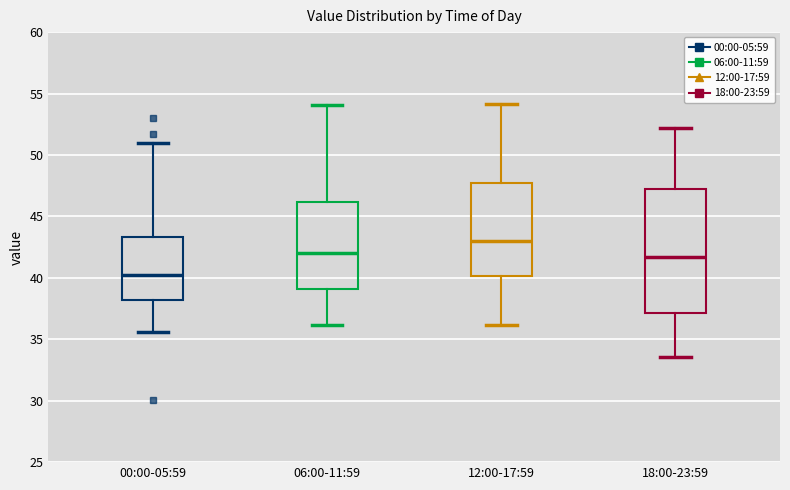

Where does the upper whisker of the box for 00:00-05:59 end on the y-axis? The values are not printed on the chart, so give them approximately, as read against the axis.

51.0